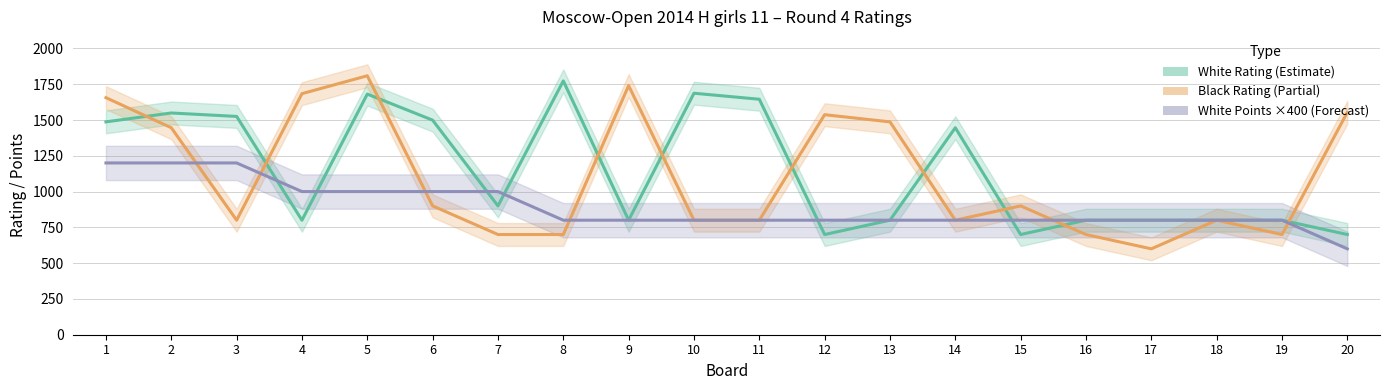

At which category does the chart reach its peak across all series?

5